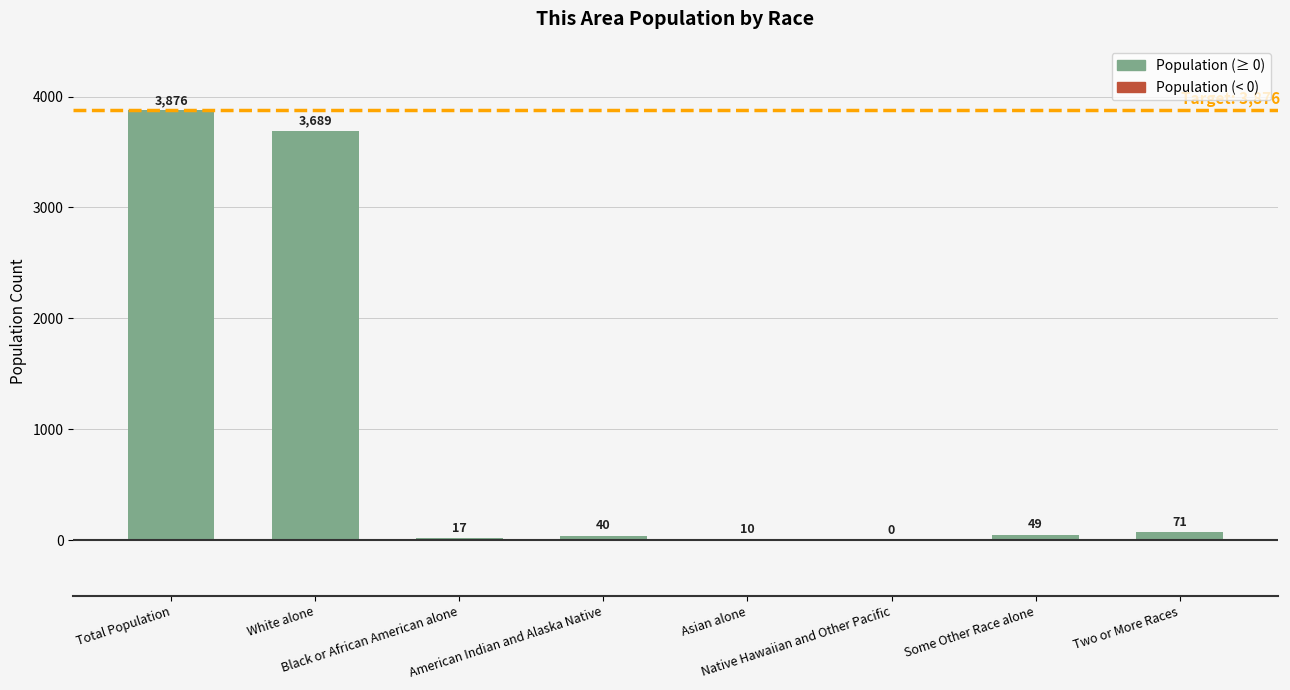

Count the number of categories in the chart.

8